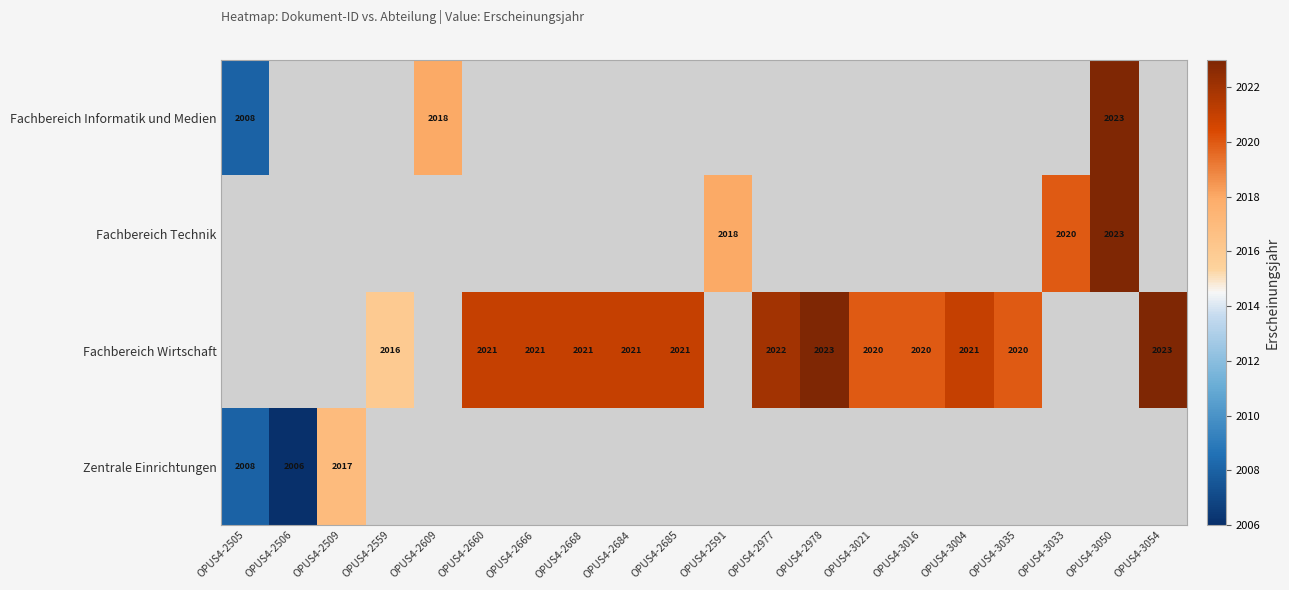

The Zentrale Einrichtungen series shows 2017 at OPUS4-2509. True or false?

True